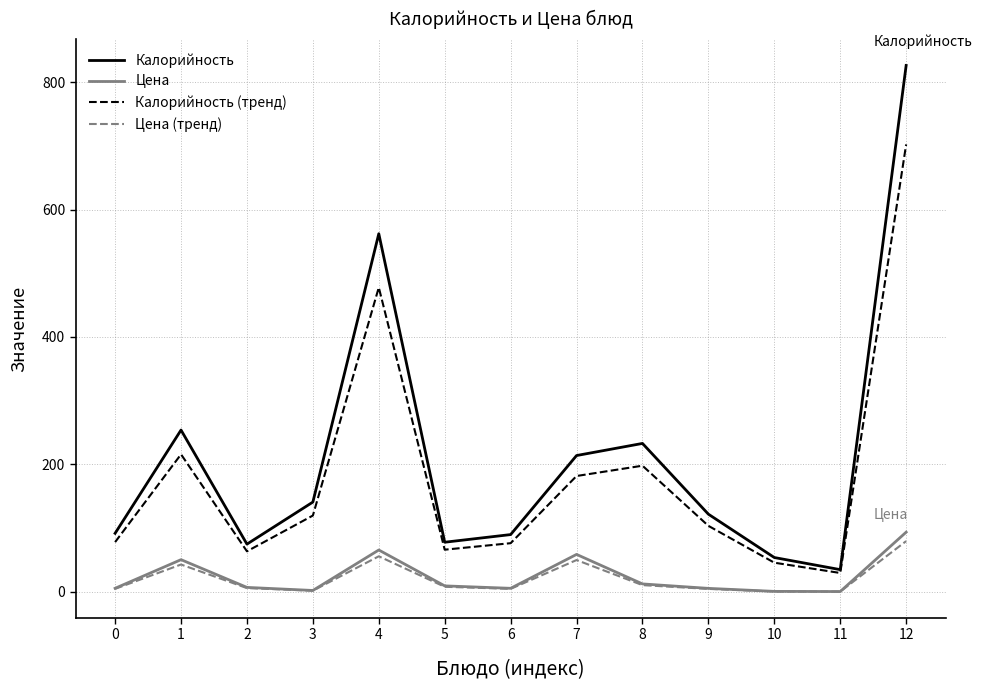

What is the difference between the maximum and second lowest values in the Калорийность series?

772.0